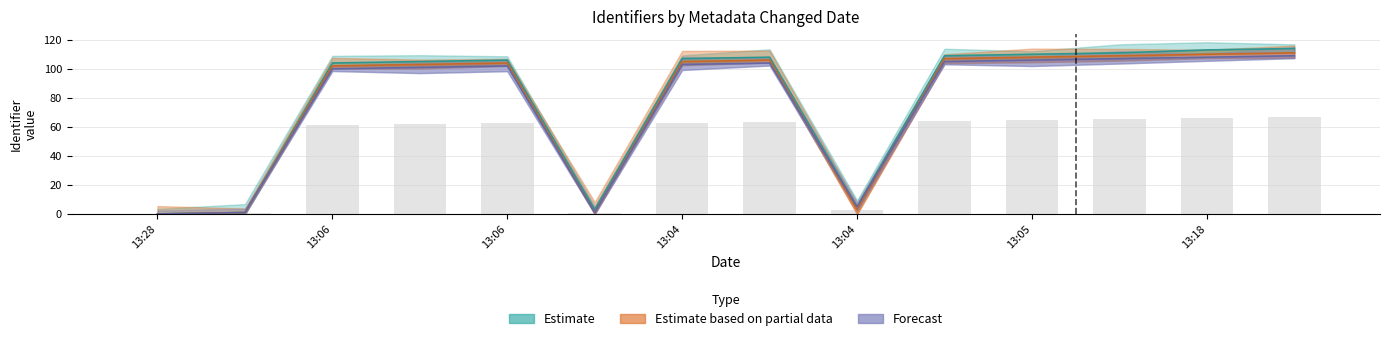

The value of Estimate at 13:28 is 0. True or false?

True